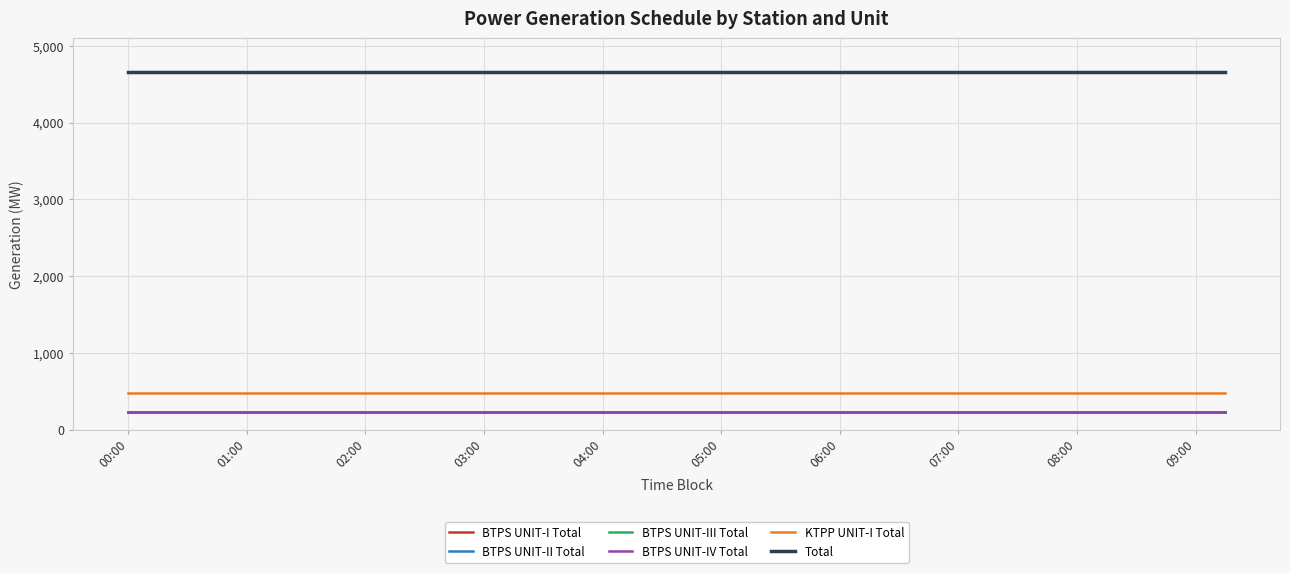

True or false: KTPP UNIT-I Total has more than 2 interior local peaks.

False